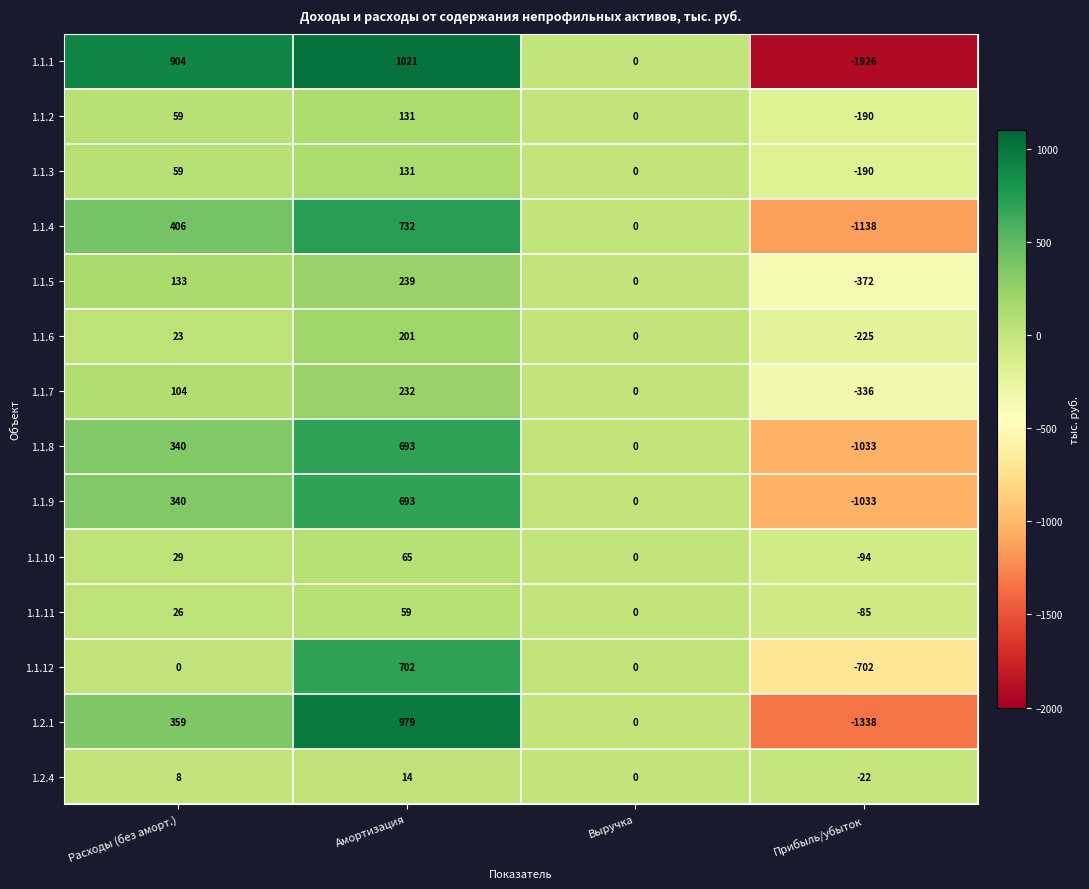

Between Выручка and Прибыль/убыток, which series saw the biggest shift?

1.1.1